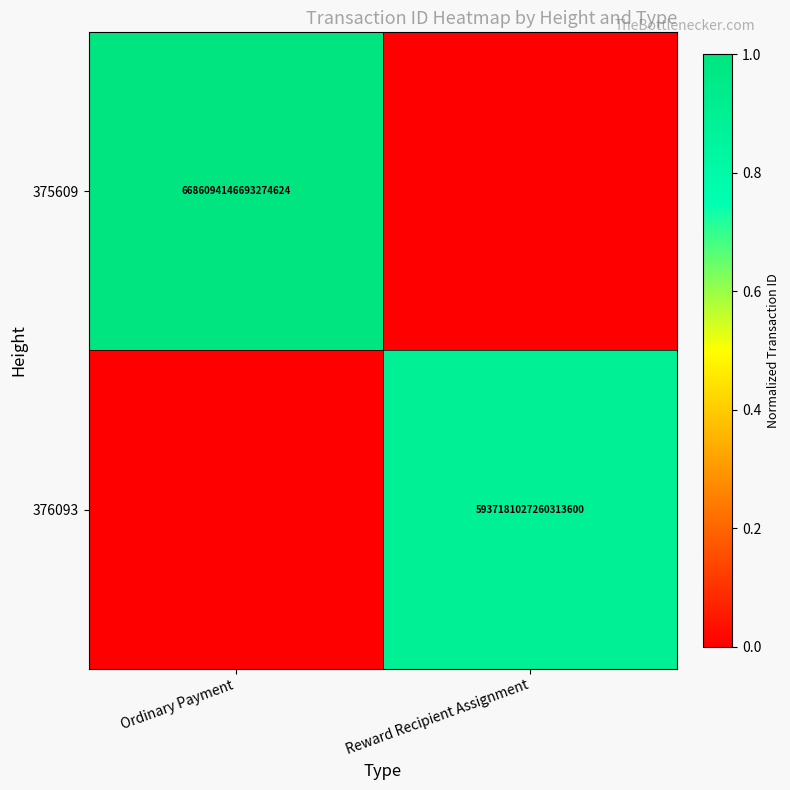

What is the total value across all series at Reward Recipient Assignment?

0.9